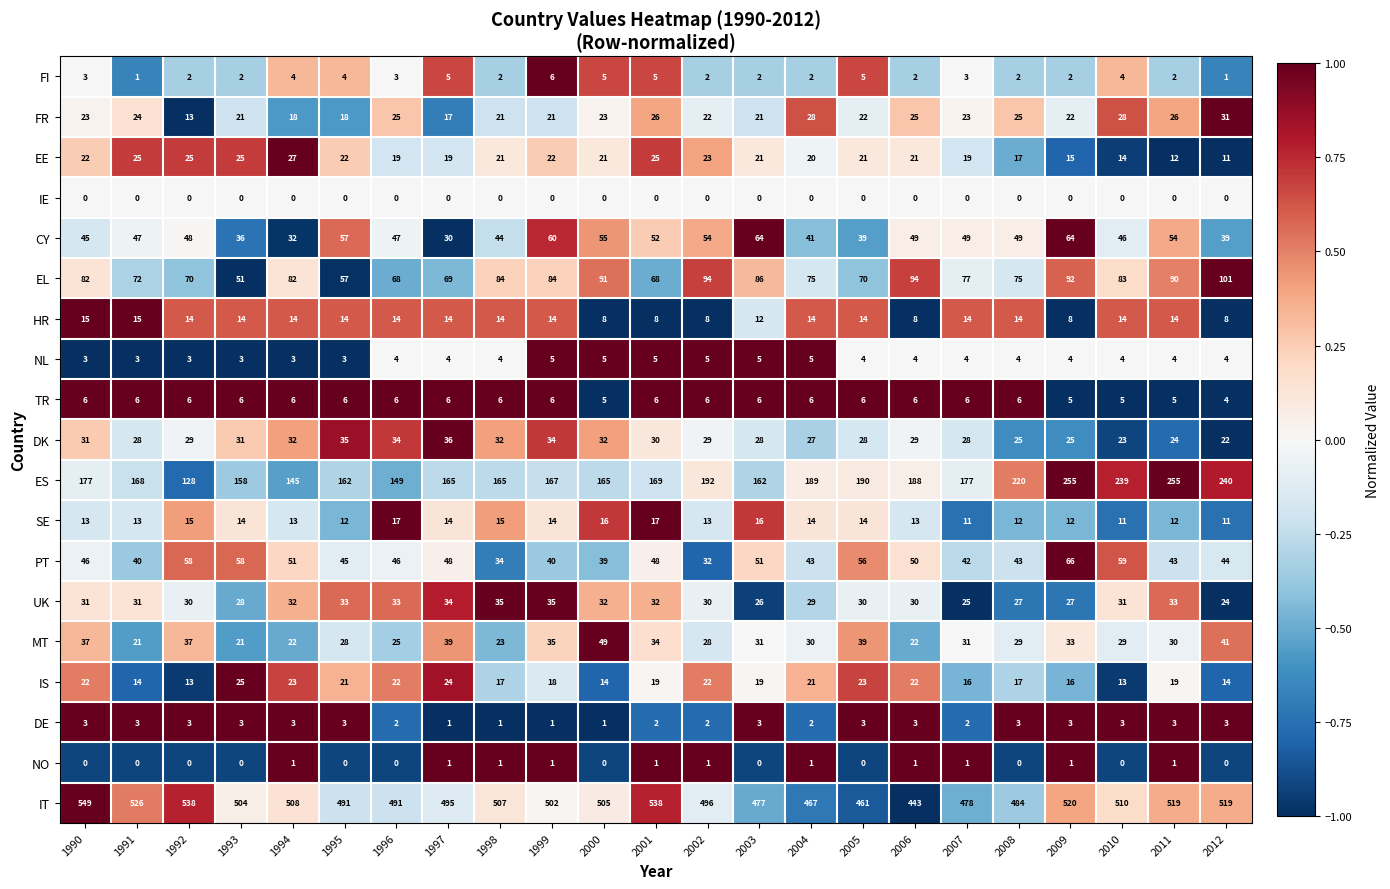

What is the average value of the DK series?

29